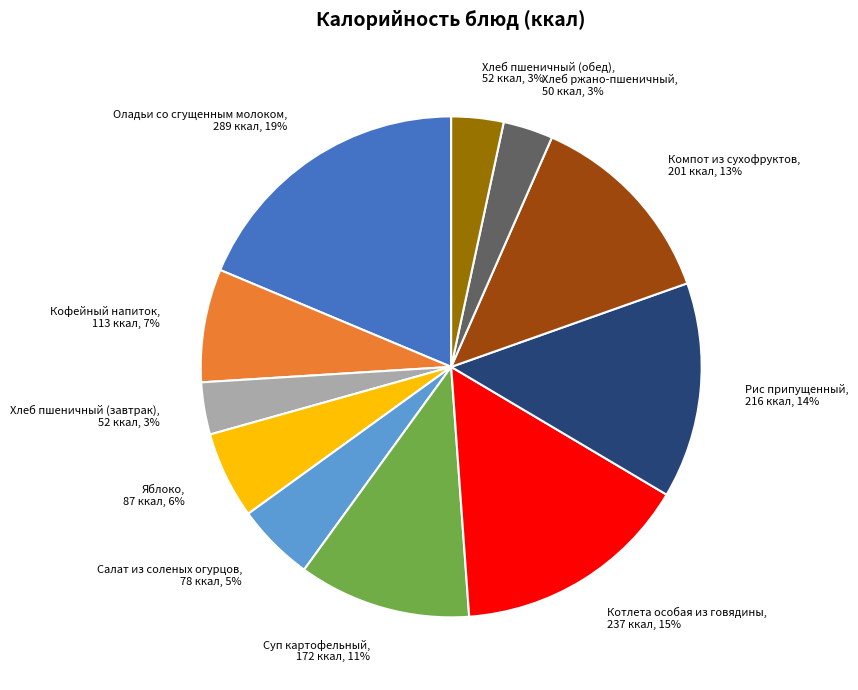

Is it true that Рис припущенный is 14% of the pie?

True